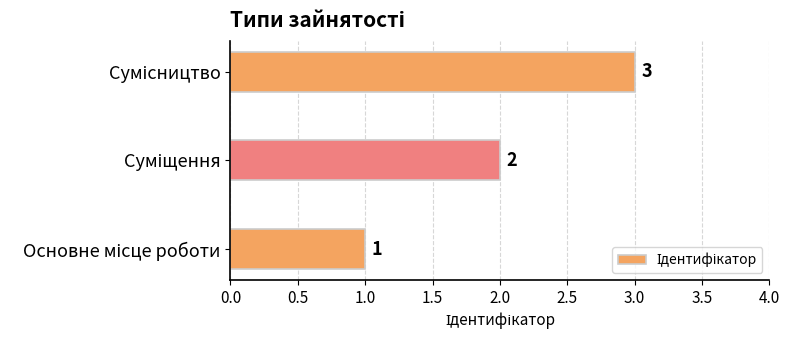

Count the values in the range 1 to 3.

3